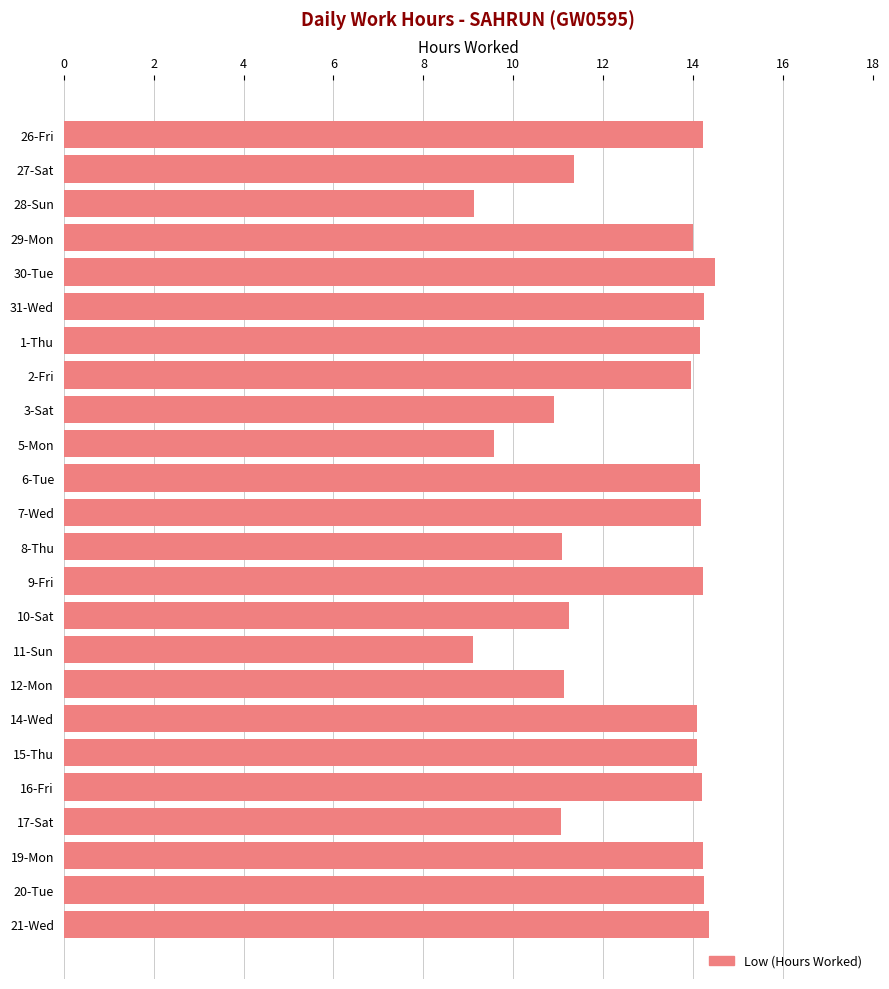

What is the greatest value displayed?

14.5